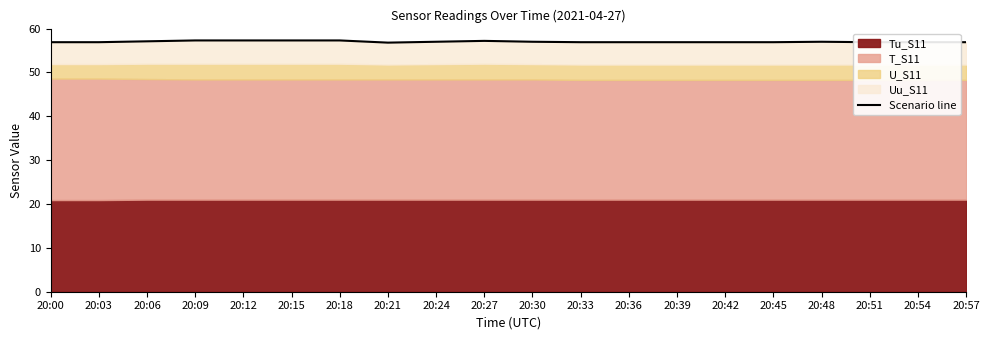

What is the greatest value displayed?

57.3